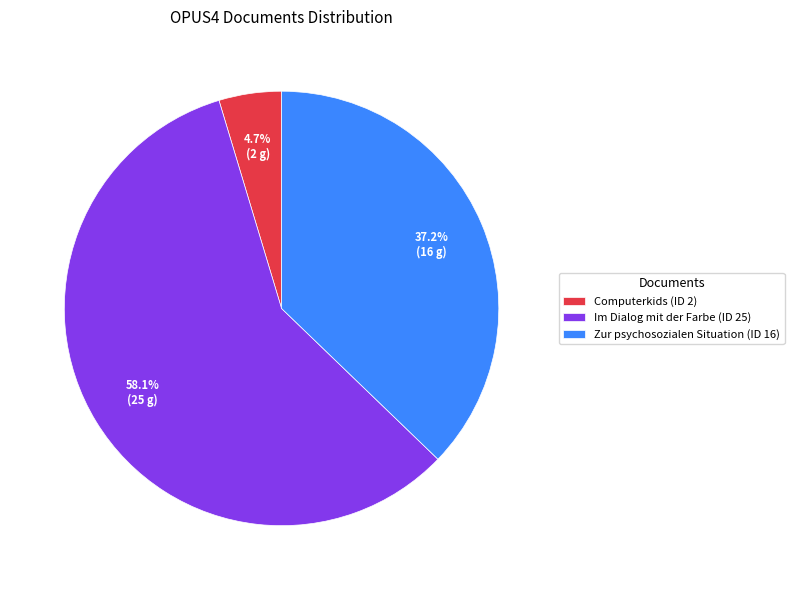

How many segments does this pie chart have?

3